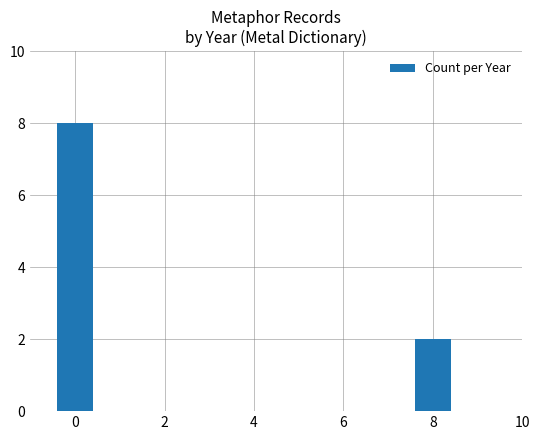

True or false: the data shows 2 at 8.

True